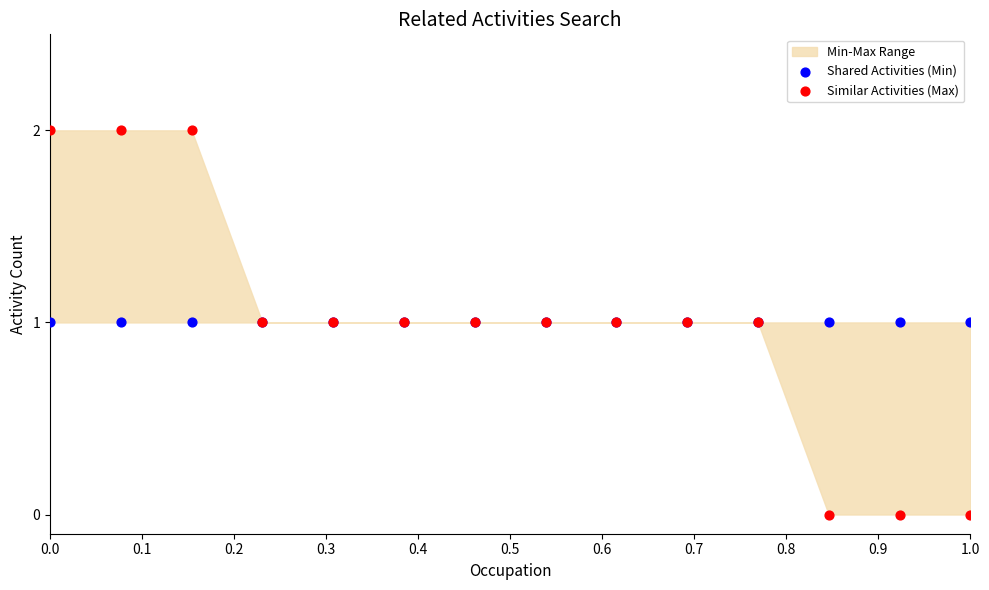

Which series reaches the minimum Y coordinate?

Similar Activities (Max)